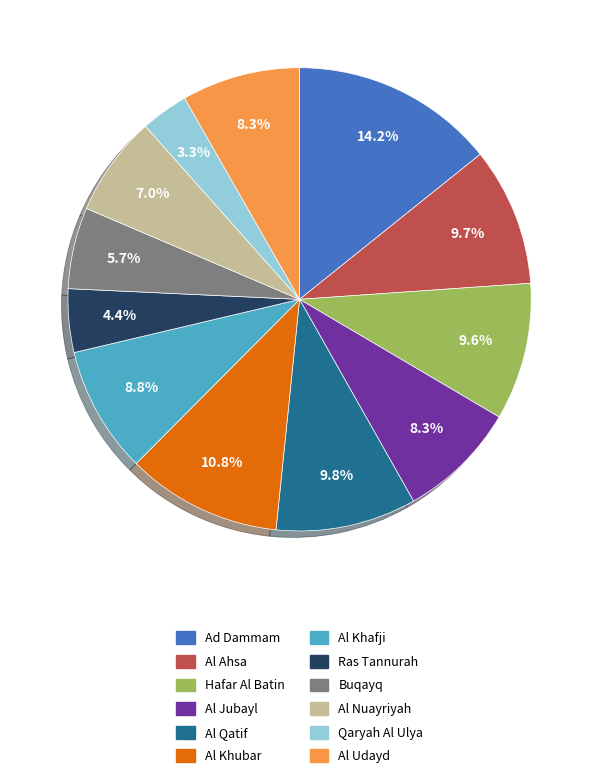

What percentage is the Buqayq slice, to the nearest percent?

6%